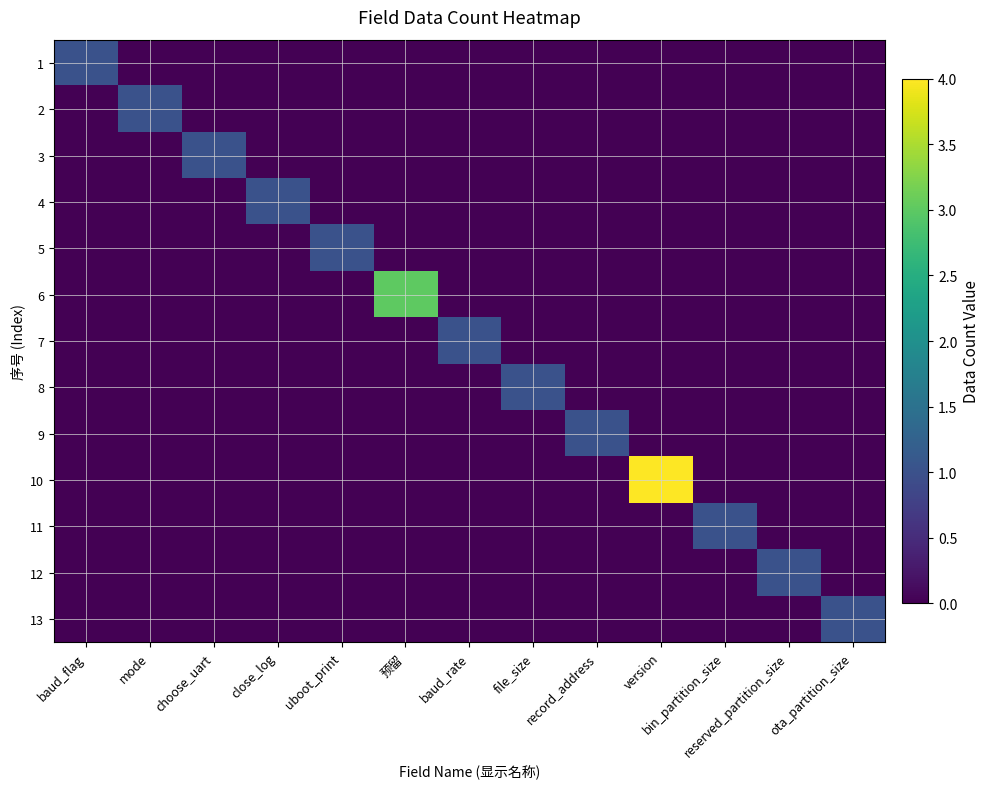

At how many categories does at least one series exceed 0?

13